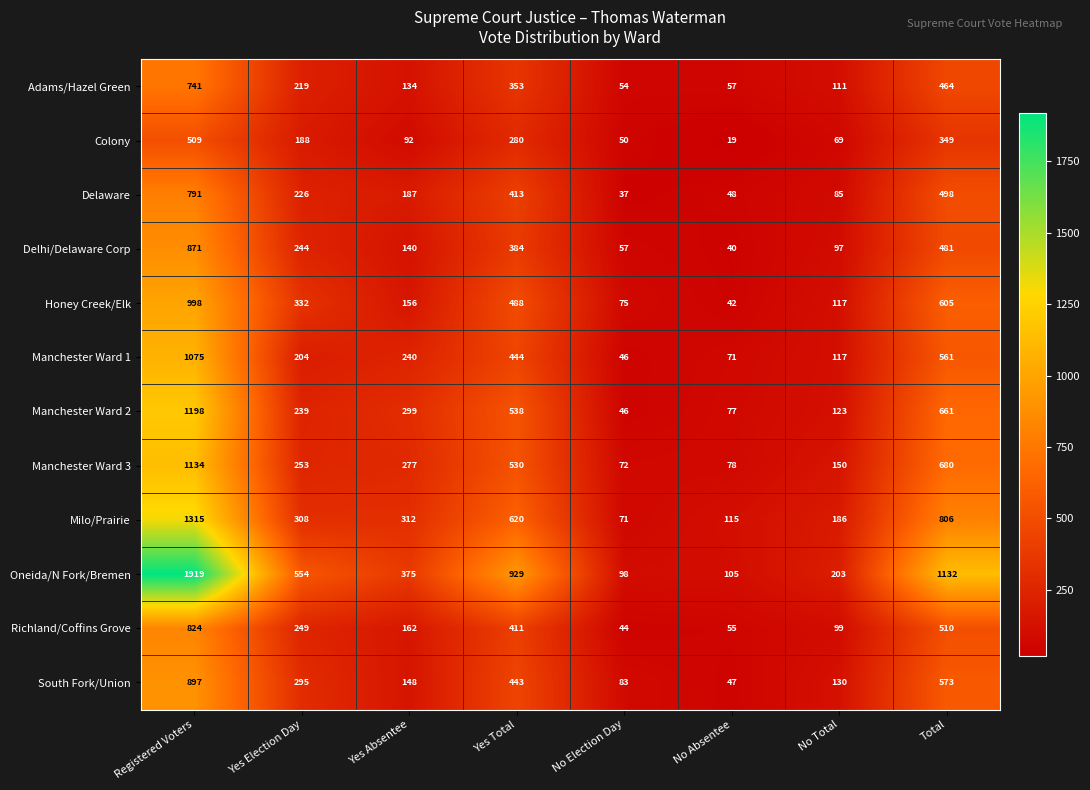

What is the smallest value displayed?

19